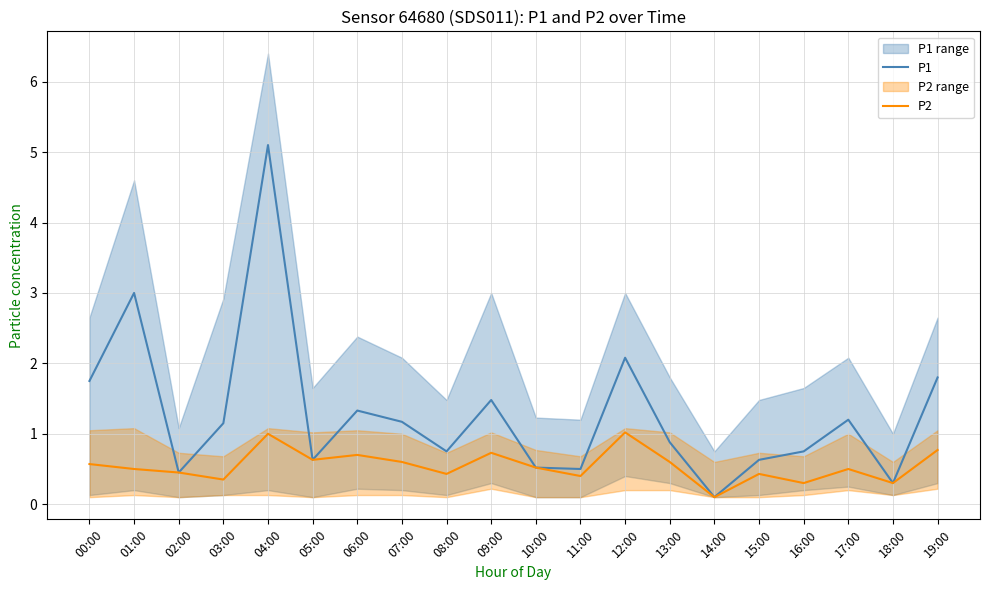

What is the greatest value displayed?

5.1